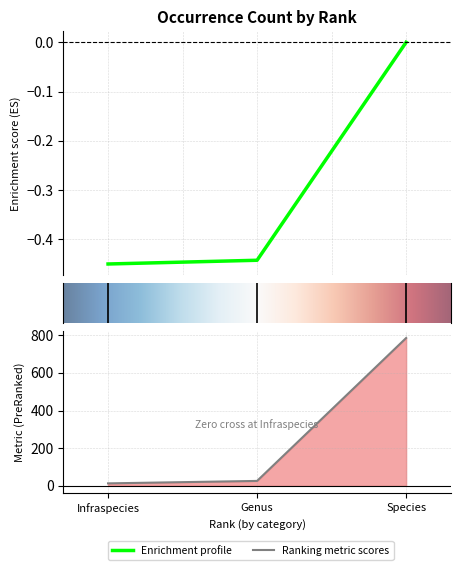

What is the value of the 2nd point from the left?

26